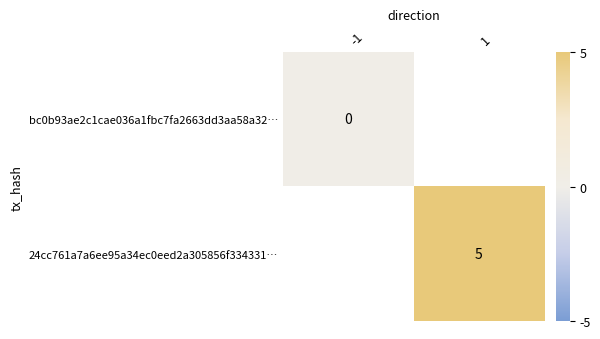

True or false: 24cc761a7a6ee95a34ec0eed2a305856f334331… has a value of 5 at 1.

True